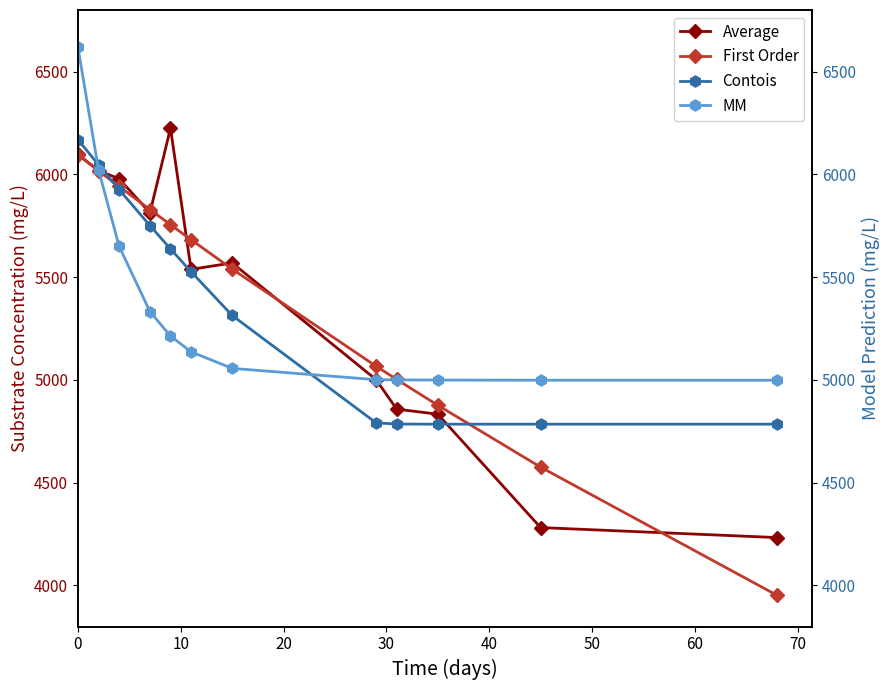

What is the smallest value displayed?

3952.0